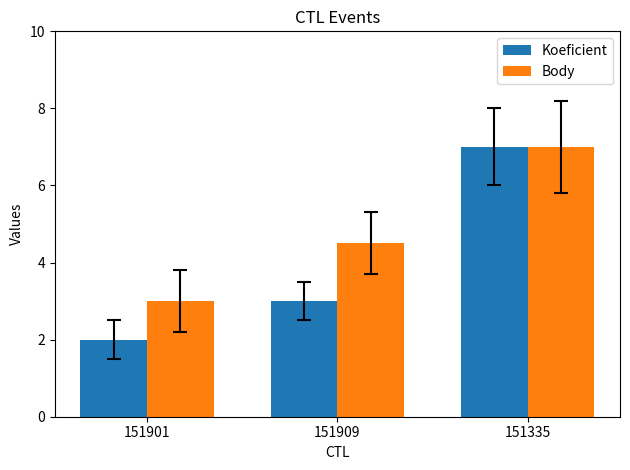

What is the spread (max minus min) of values at 151901?

1.0